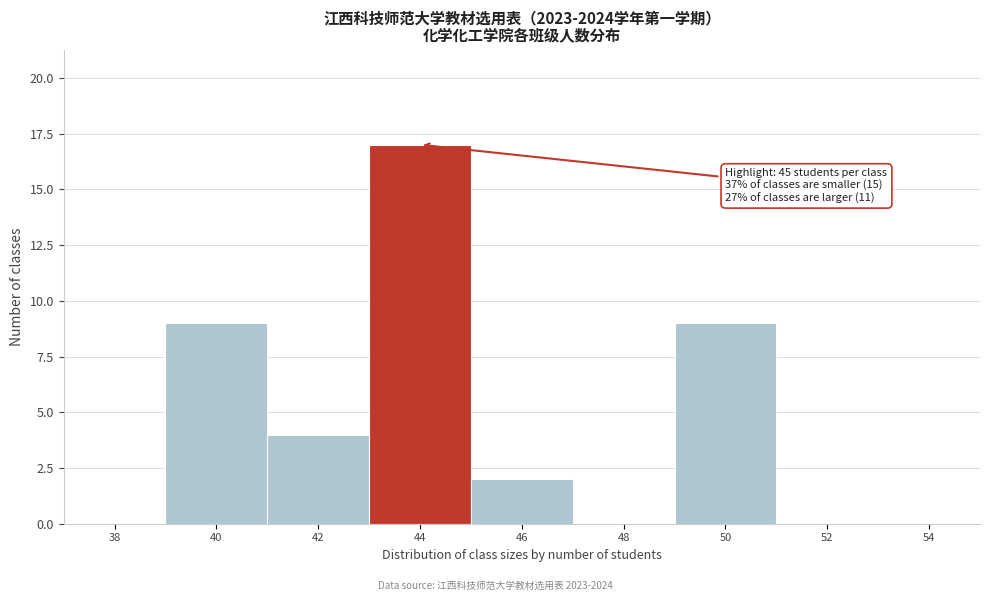

Reading left to right, what are all the values shown in this chart?

38=0	40=9	42=4	44=17	46=2	48=0	50=9	52=0	54=0